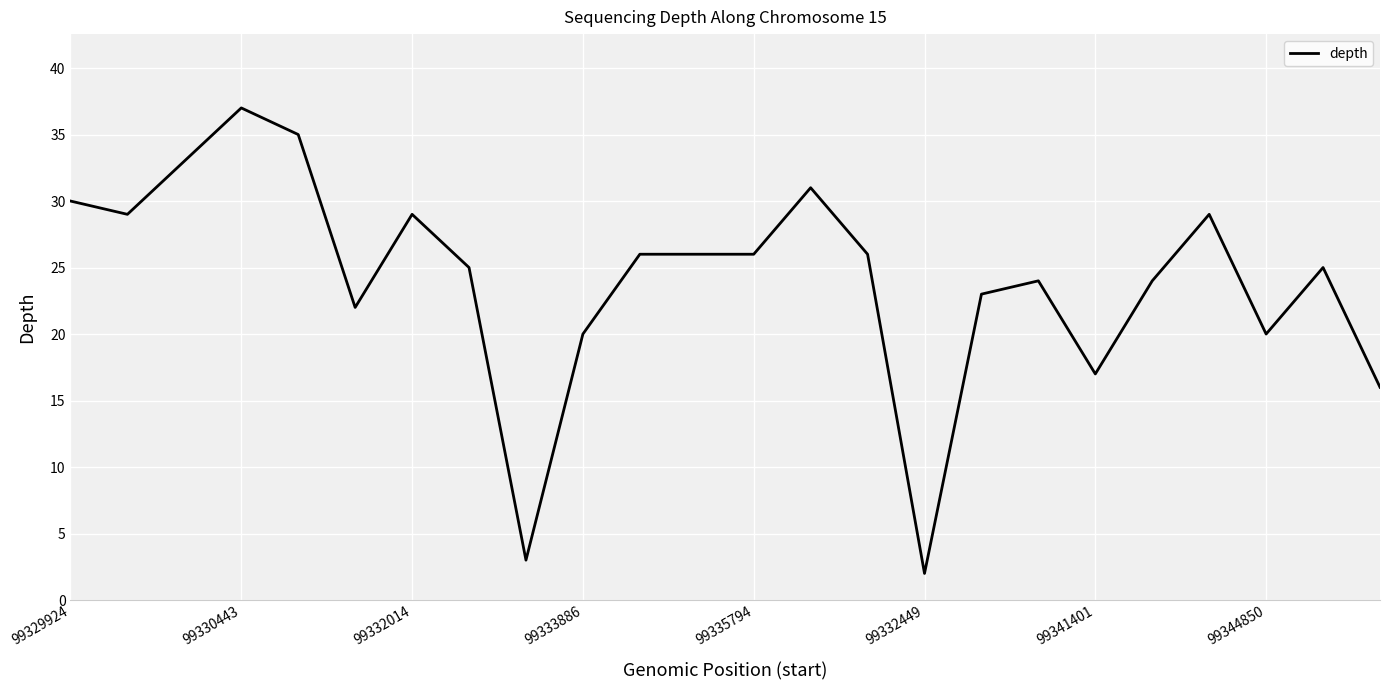

What is the difference between the maximum and minimum values?

35